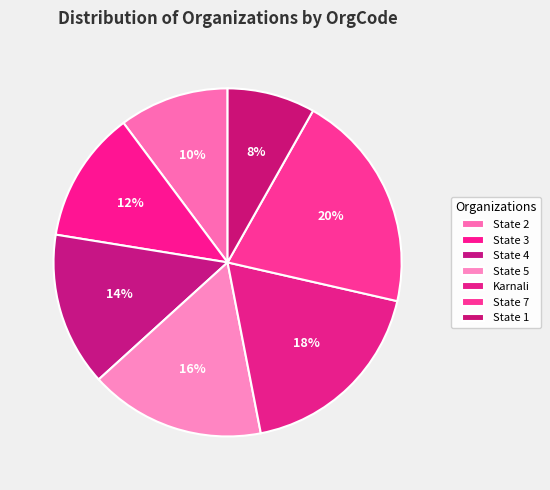

What is the smallest slice in the pie chart?

State 1